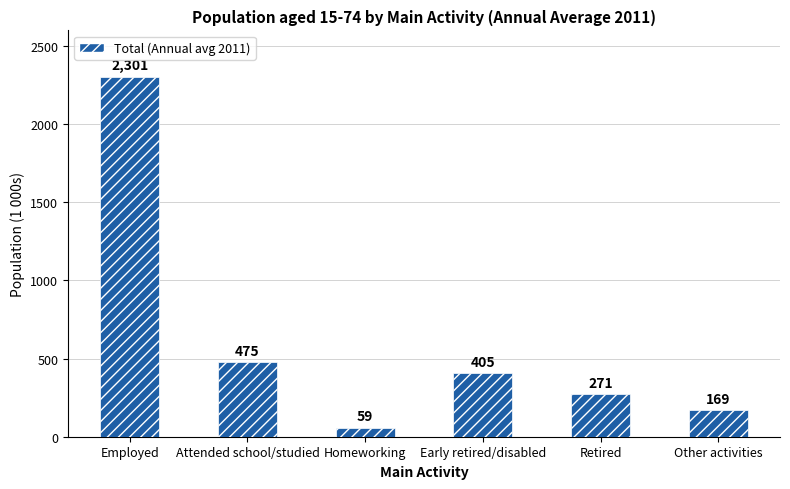

Which category has the highest value across all series?

Employed